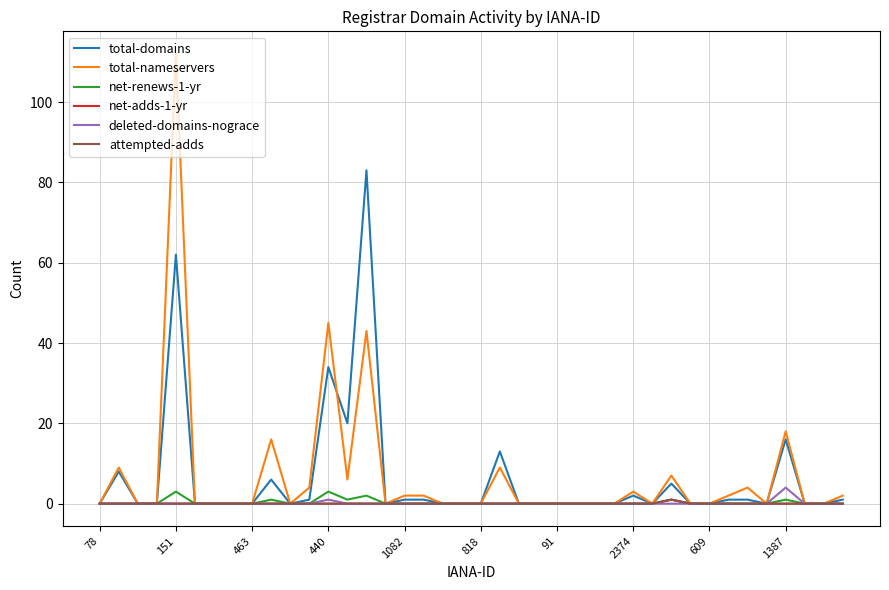

What is the label of the 40th point from the right?

78